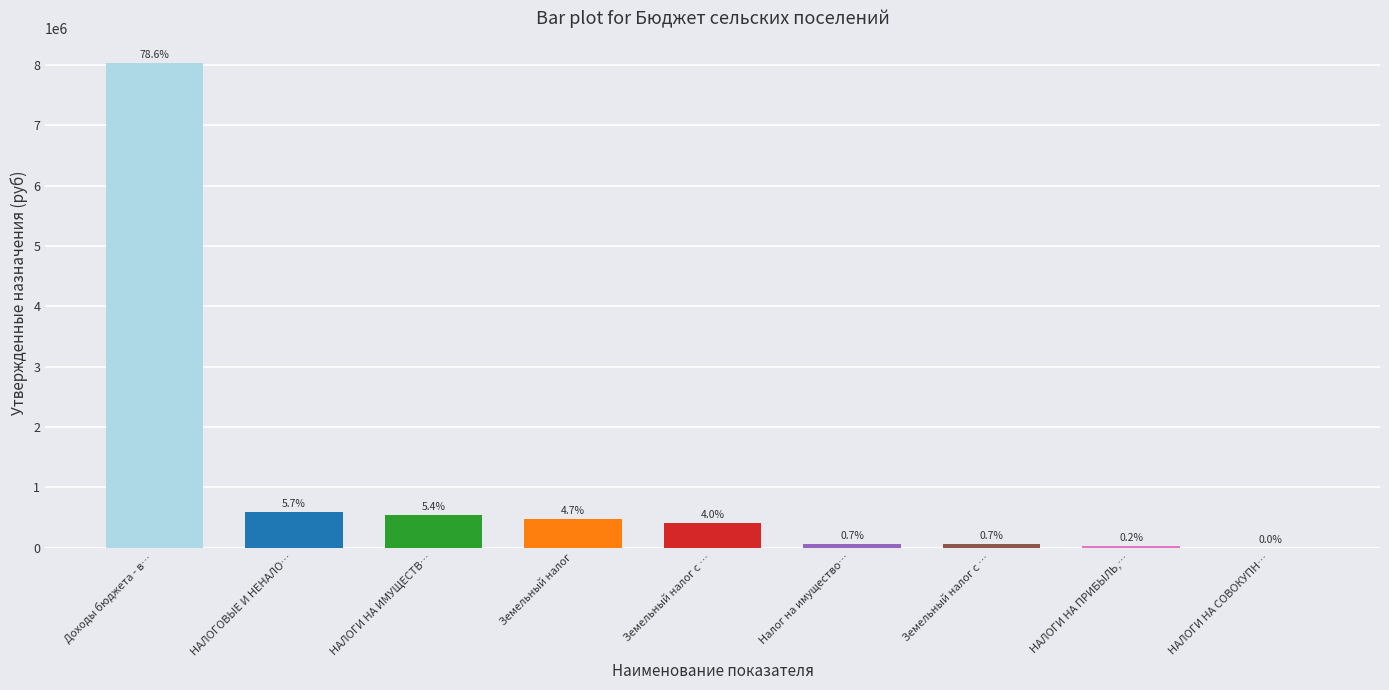

Are the bars horizontal?

No